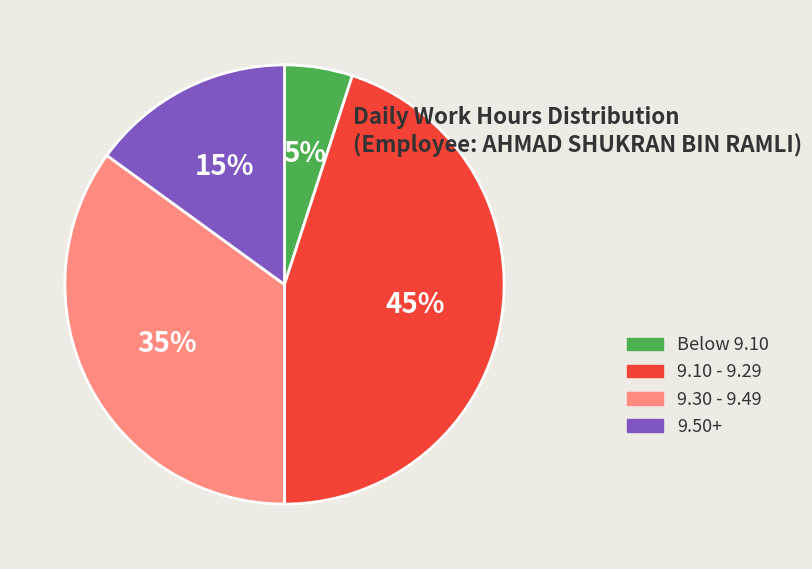

Which slice is the largest?

9.10 - 9.29